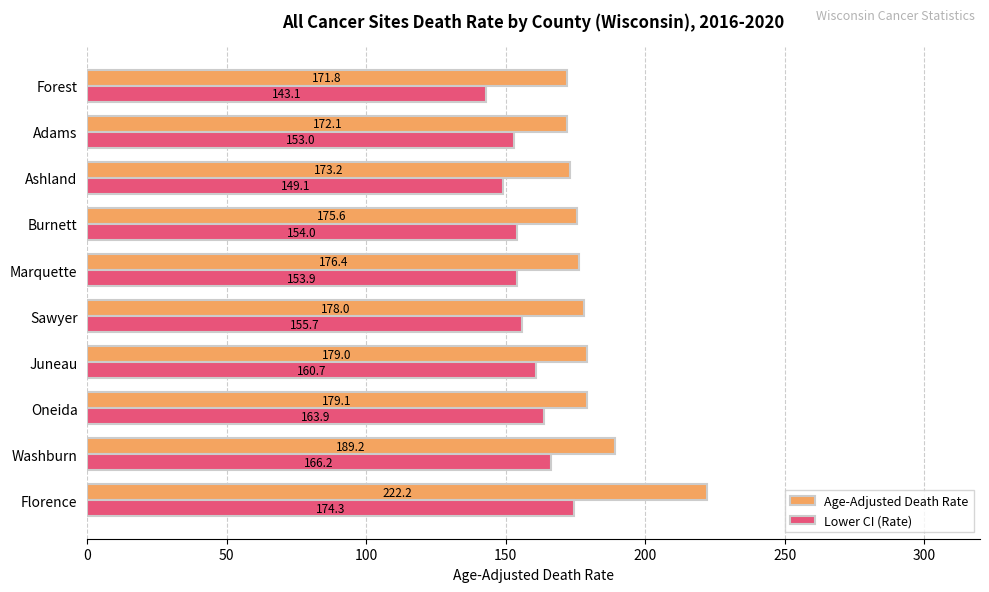

Is the value of Lower CI (Rate) at Marquette greater than the value of Age-Adjusted Death Rate at Burnett?

No